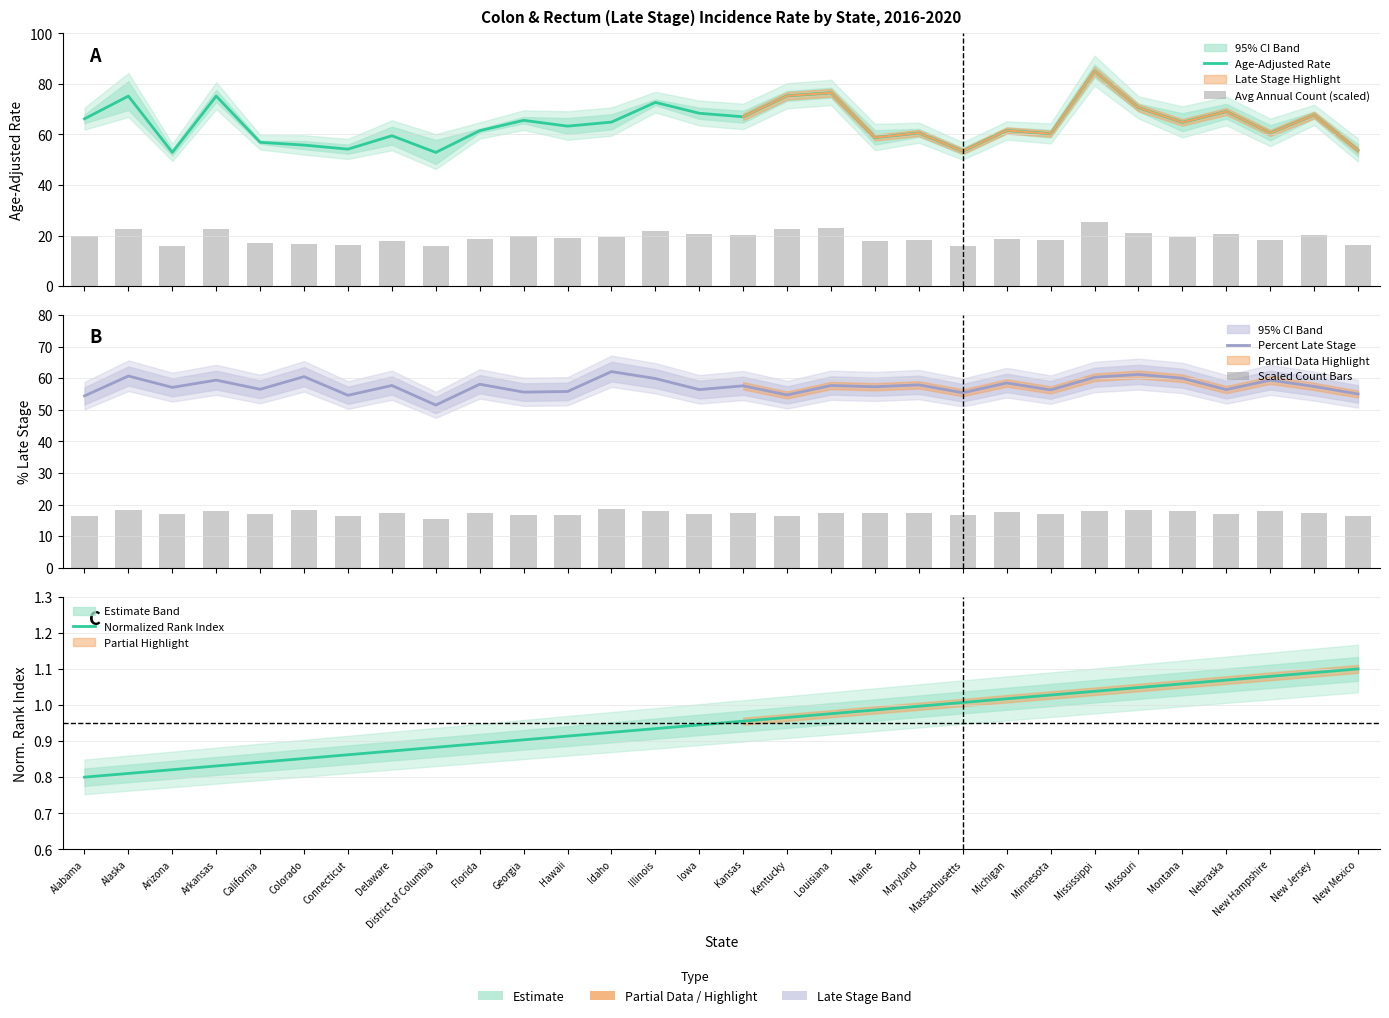

The value of Age-Adjusted Rate at Iowa is 110.0. True or false?

False